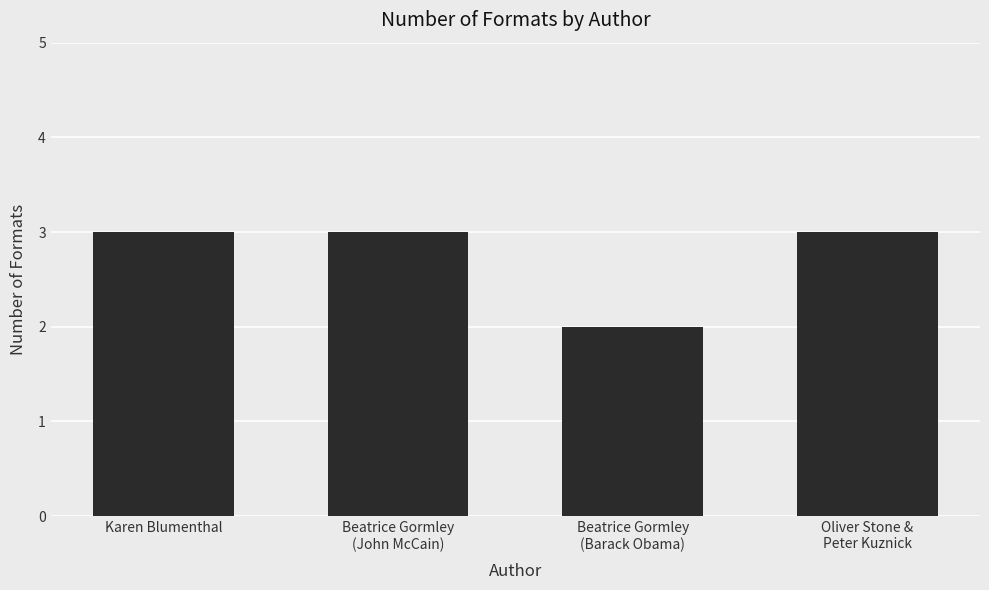

Is it true that the value at Karen Blumenthal is 3?

True